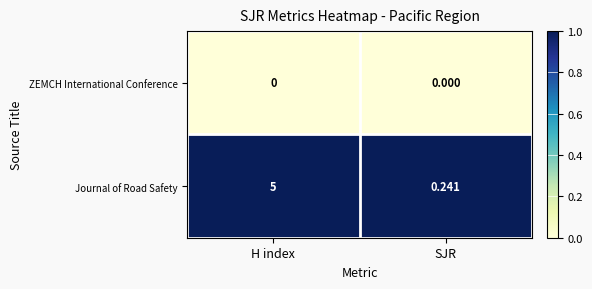

Count the number of data series in this chart.

2